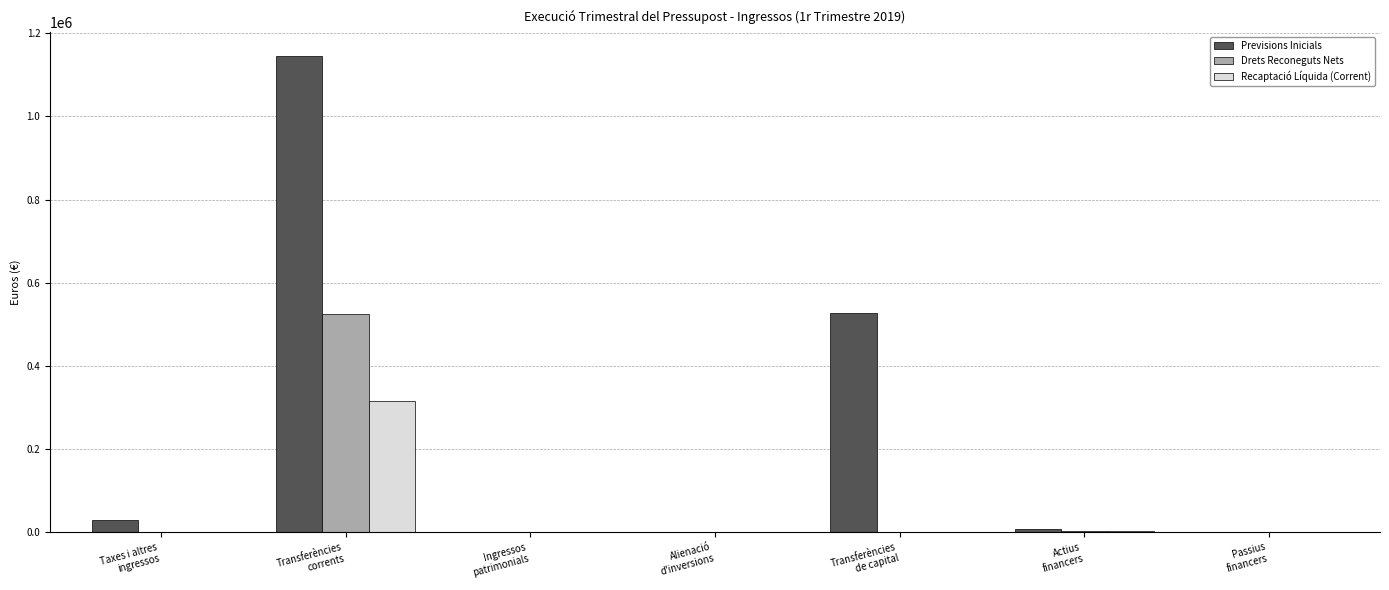

Which series has the largest total across all categories?

Previsions Inicials